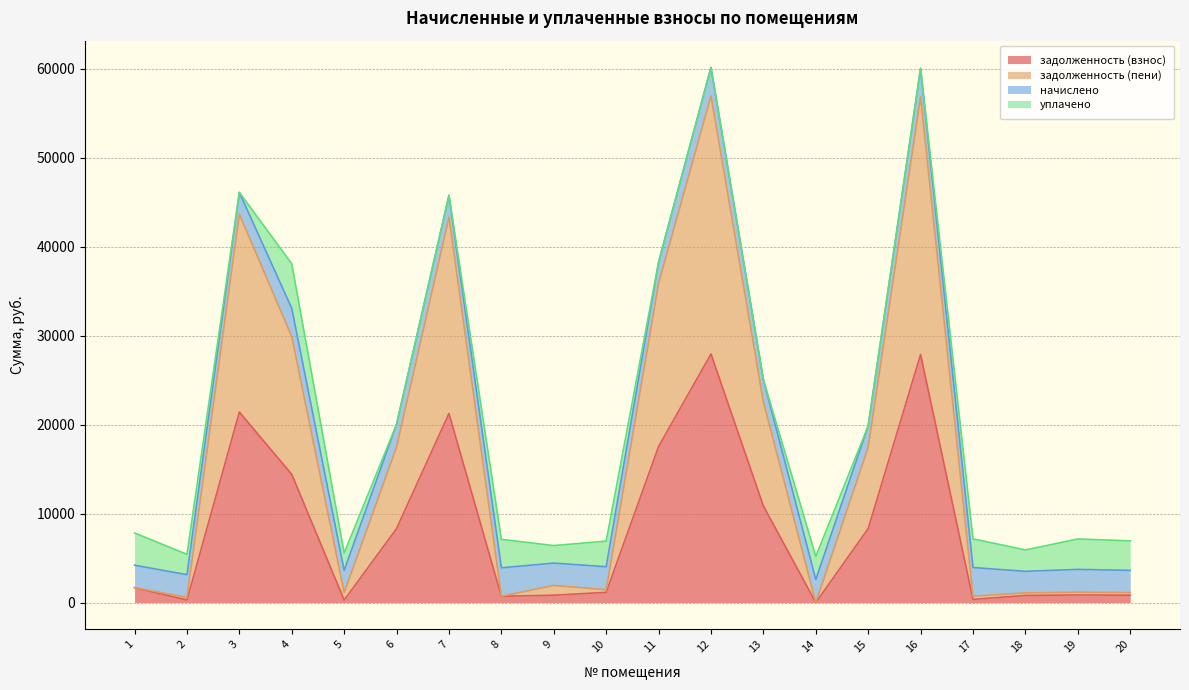

At which category does задолженность (взнос) reach its first local valley?

2